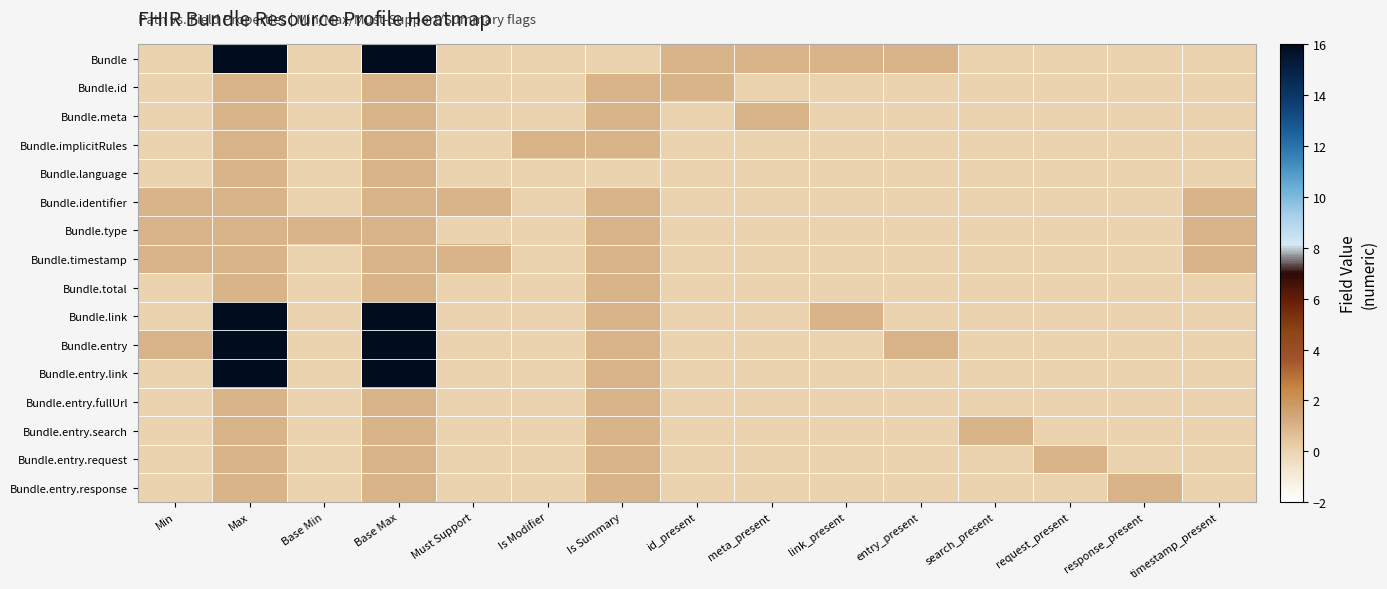

Reading right to left, what are all the values shown in this chart?

Bundle: timestamp_present=0	response_present=0	request_present=0	search_present=0	entry_present=1	link_present=1	meta_present=1	id_present=1	Is Summary=0	Is Modifier=0	Must Support=0	Base Max=16	Base Min=0	Max=16	Min=0
Bundle.id: timestamp_present=0	response_present=0	request_present=0	search_present=0	entry_present=0	link_present=0	meta_present=0	id_present=1	Is Summary=1	Is Modifier=0	Must Support=0	Base Max=1	Base Min=0	Max=1	Min=0
Bundle.meta: timestamp_present=0	response_present=0	request_present=0	search_present=0	entry_present=0	link_present=0	meta_present=1	id_present=0	Is Summary=1	Is Modifier=0	Must Support=0	Base Max=1	Base Min=0	Max=1	Min=0
Bundle.implicitRules: timestamp_present=0	response_present=0	request_present=0	search_present=0	entry_present=0	link_present=0	meta_present=0	id_present=0	Is Summary=1	Is Modifier=1	Must Support=0	Base Max=1	Base Min=0	Max=1	Min=0
Bundle.language: timestamp_present=0	response_present=0	request_present=0	search_present=0	entry_present=0	link_present=0	meta_present=0	id_present=0	Is Summary=0	Is Modifier=0	Must Support=0	Base Max=1	Base Min=0	Max=1	Min=0
Bundle.identifier: timestamp_present=1	response_present=0	request_present=0	search_present=0	entry_present=0	link_present=0	meta_present=0	id_present=0	Is Summary=1	Is Modifier=0	Must Support=1	Base Max=1	Base Min=0	Max=1	Min=1
Bundle.type: timestamp_present=1	response_present=0	request_present=0	search_present=0	entry_present=0	link_present=0	meta_present=0	id_present=0	Is Summary=1	Is Modifier=0	Must Support=0	Base Max=1	Base Min=1	Max=1	Min=1
Bundle.timestamp: timestamp_present=1	response_present=0	request_present=0	search_present=0	entry_present=0	link_present=0	meta_present=0	id_present=0	Is Summary=1	Is Modifier=0	Must Support=1	Base Max=1	Base Min=0	Max=1	Min=1
Bundle.total: timestamp_present=0	response_present=0	request_present=0	search_present=0	entry_present=0	link_present=0	meta_present=0	id_present=0	Is Summary=1	Is Modifier=0	Must Support=0	Base Max=1	Base Min=0	Max=1	Min=0
Bundle.link: timestamp_present=0	response_present=0	request_present=0	search_present=0	entry_present=0	link_present=1	meta_present=0	id_present=0	Is Summary=1	Is Modifier=0	Must Support=0	Base Max=16	Base Min=0	Max=16	Min=0
Bundle.entry: timestamp_present=0	response_present=0	request_present=0	search_present=0	entry_present=1	link_present=0	meta_present=0	id_present=0	Is Summary=1	Is Modifier=0	Must Support=0	Base Max=16	Base Min=0	Max=16	Min=1
Bundle.entry.link: timestamp_present=0	response_present=0	request_present=0	search_present=0	entry_present=0	link_present=0	meta_present=0	id_present=0	Is Summary=1	Is Modifier=0	Must Support=0	Base Max=16	Base Min=0	Max=16	Min=0
Bundle.entry.fullUrl: timestamp_present=0	response_present=0	request_present=0	search_present=0	entry_present=0	link_present=0	meta_present=0	id_present=0	Is Summary=1	Is Modifier=0	Must Support=0	Base Max=1	Base Min=0	Max=1	Min=0
Bundle.entry.search: timestamp_present=0	response_present=0	request_present=0	search_present=1	entry_present=0	link_present=0	meta_present=0	id_present=0	Is Summary=1	Is Modifier=0	Must Support=0	Base Max=1	Base Min=0	Max=1	Min=0
Bundle.entry.request: timestamp_present=0	response_present=0	request_present=1	search_present=0	entry_present=0	link_present=0	meta_present=0	id_present=0	Is Summary=1	Is Modifier=0	Must Support=0	Base Max=1	Base Min=0	Max=1	Min=0
Bundle.entry.response: timestamp_present=0	response_present=1	request_present=0	search_present=0	entry_present=0	link_present=0	meta_present=0	id_present=0	Is Summary=1	Is Modifier=0	Must Support=0	Base Max=1	Base Min=0	Max=1	Min=0